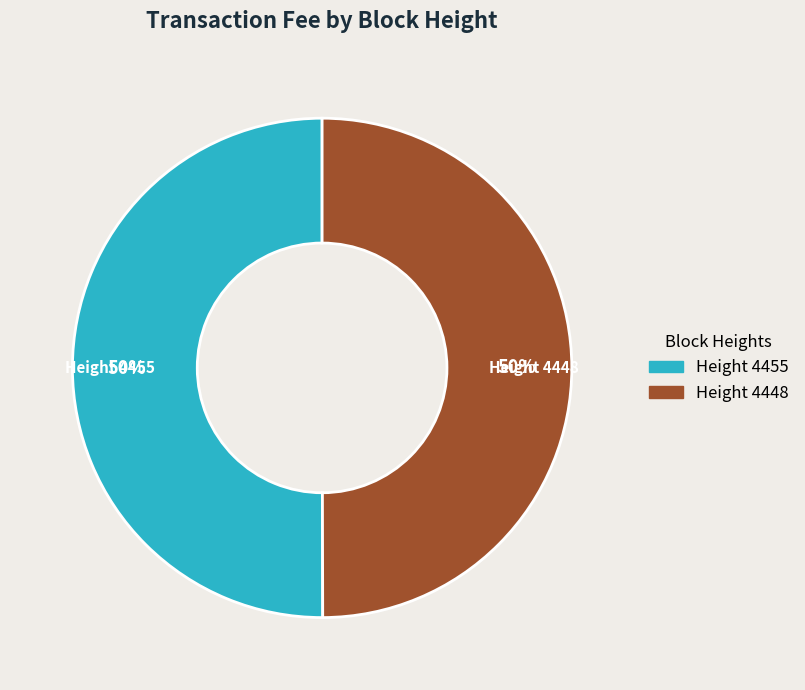

To the nearest percent, what is the average slice percentage?

50%